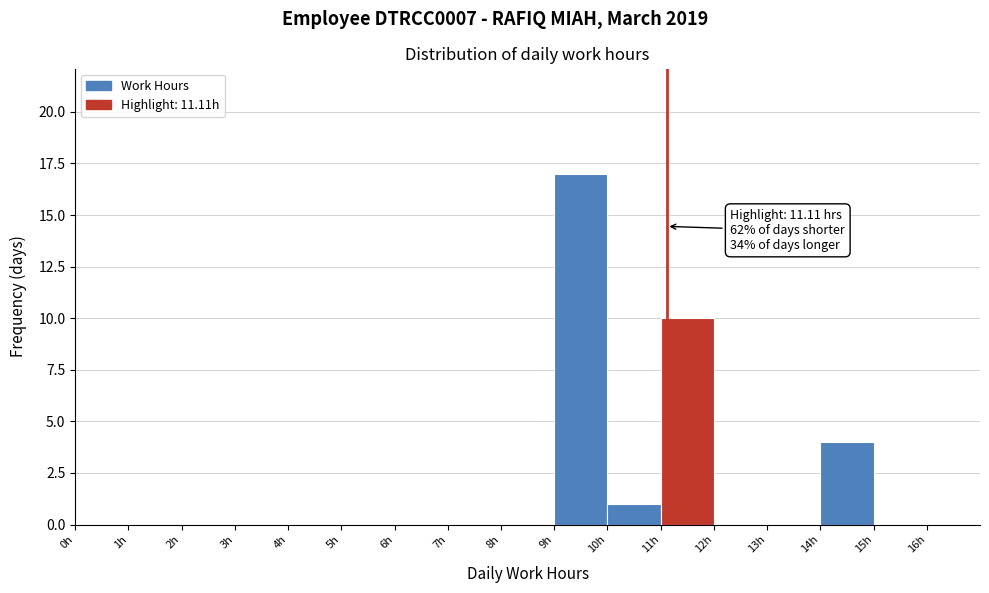

Over which range of the x-axis is the bar tallest?

9 to 10